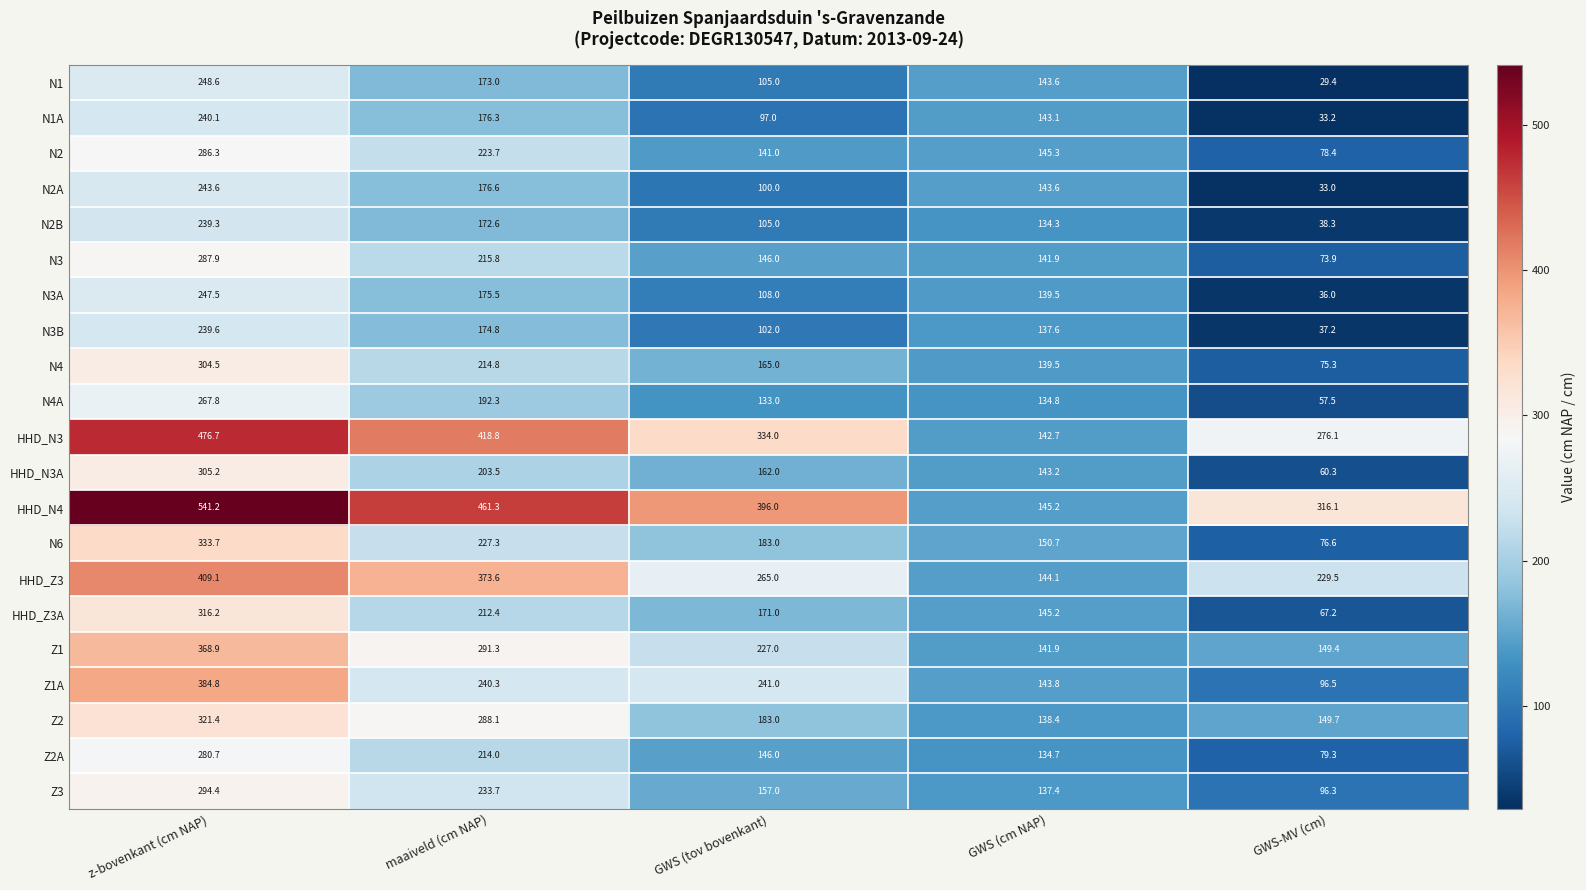

How many series are shown in this chart?

21